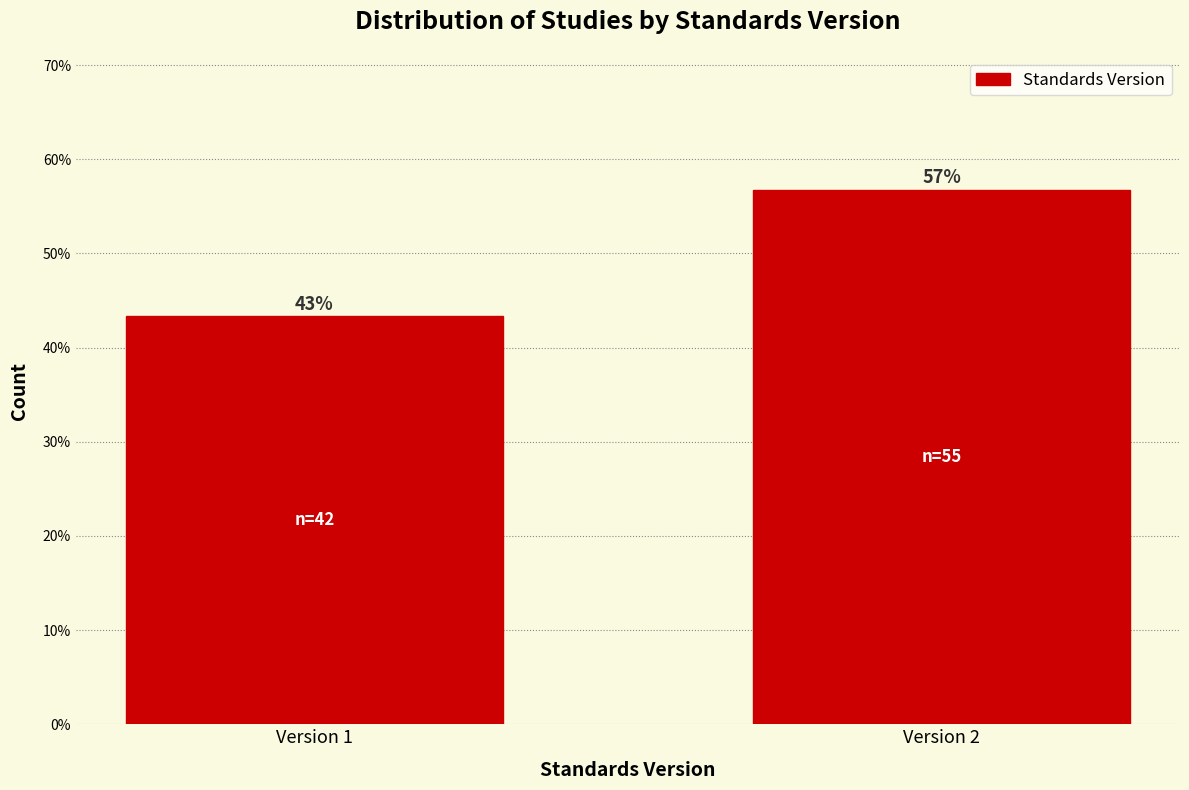

How many bars are there in total?

2